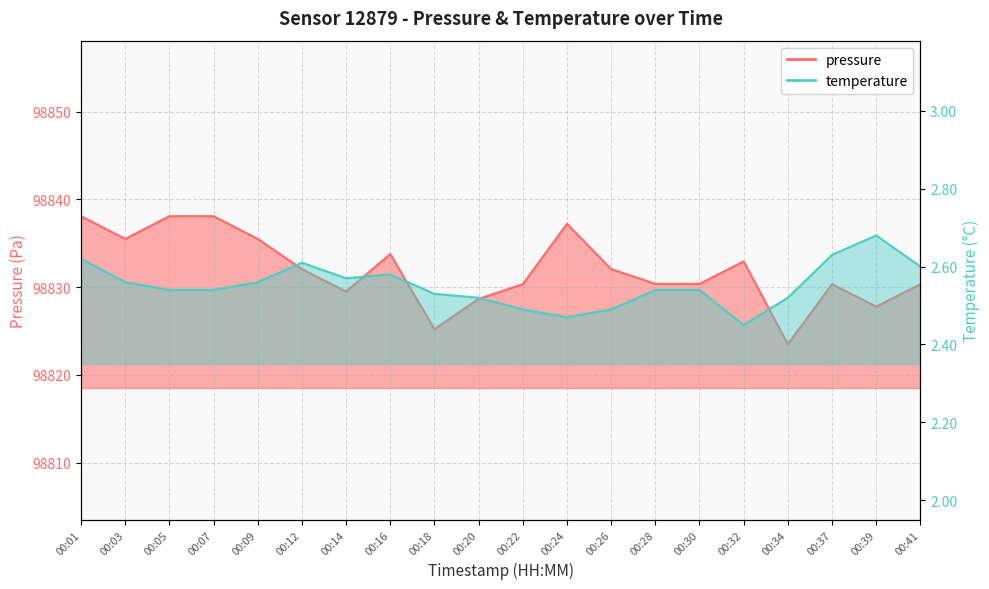

Where is temperature nearest to the value 2?

00:32